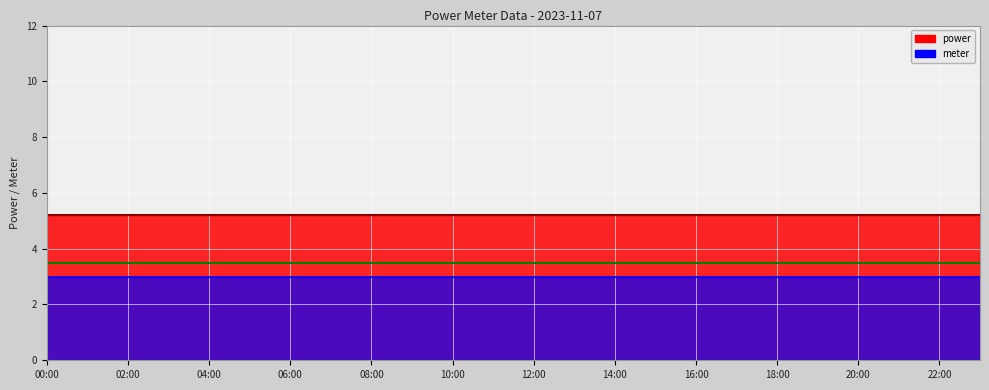

True or false: meter has a value of 3.0 at 00:00.

True